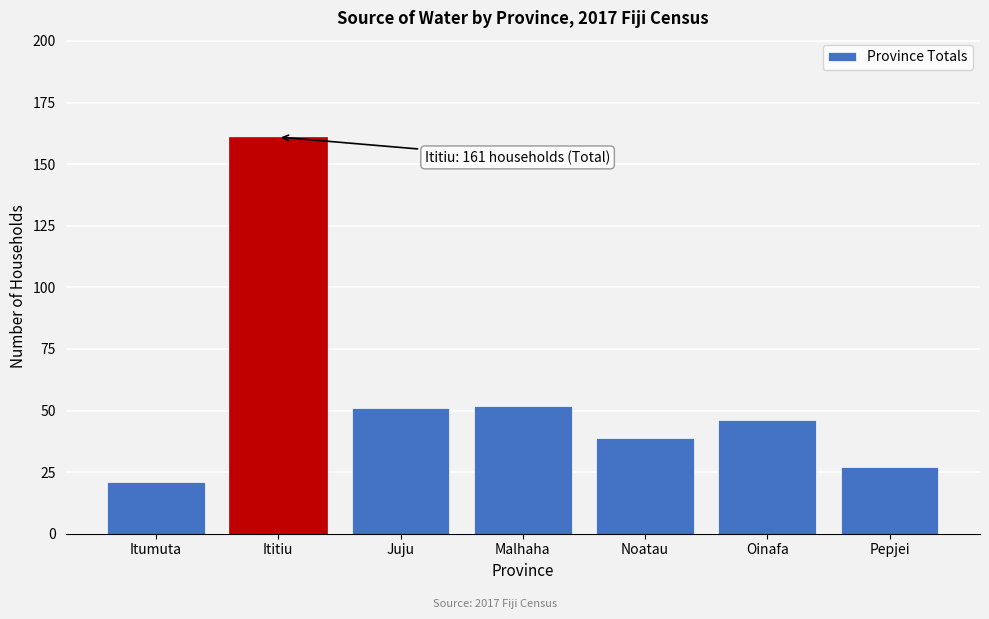

Reading left to right, extract all data points from this chart.

21	161	51	52	39	46	27